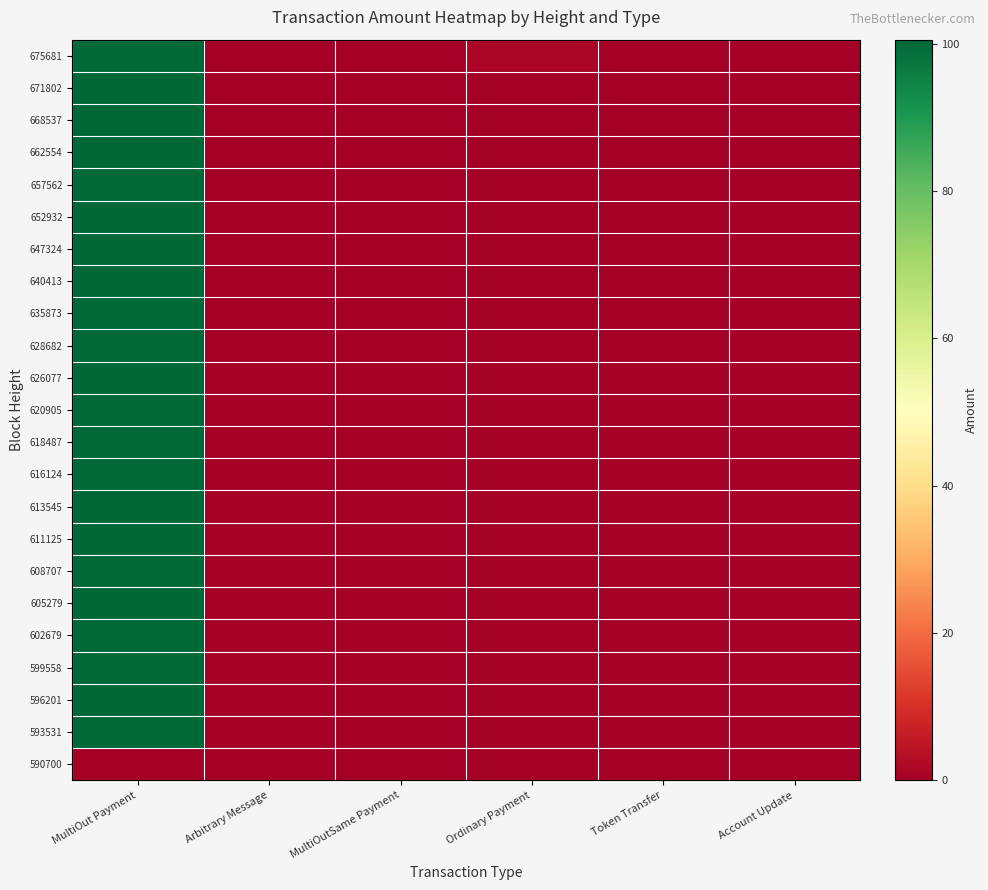

How many categories are shown in the chart?

6